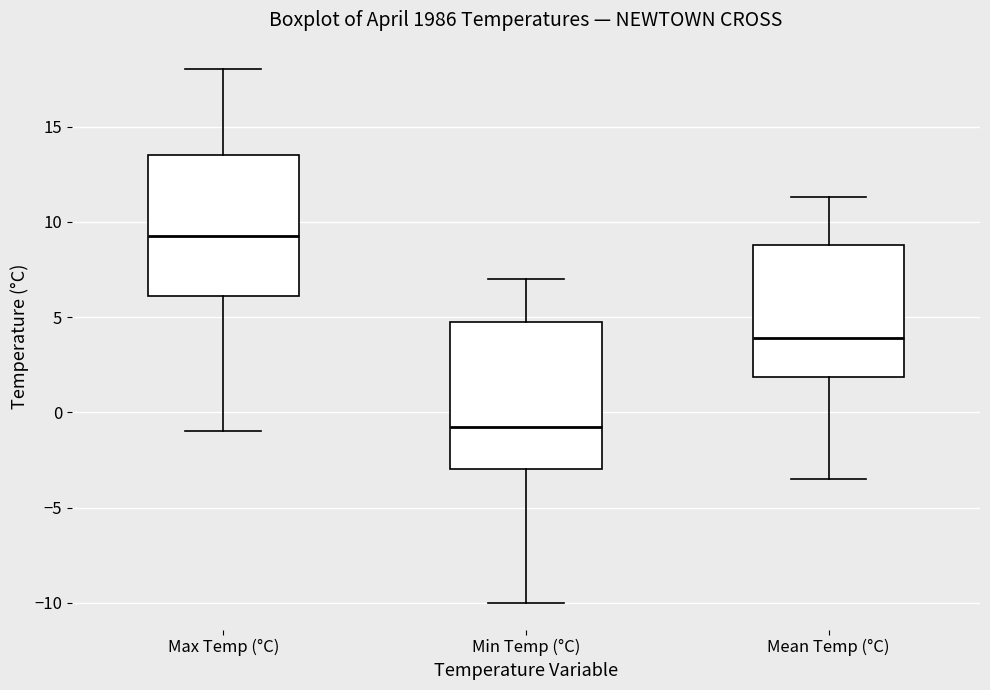

Which box's median line is the lowest?

Min Temp (°C)